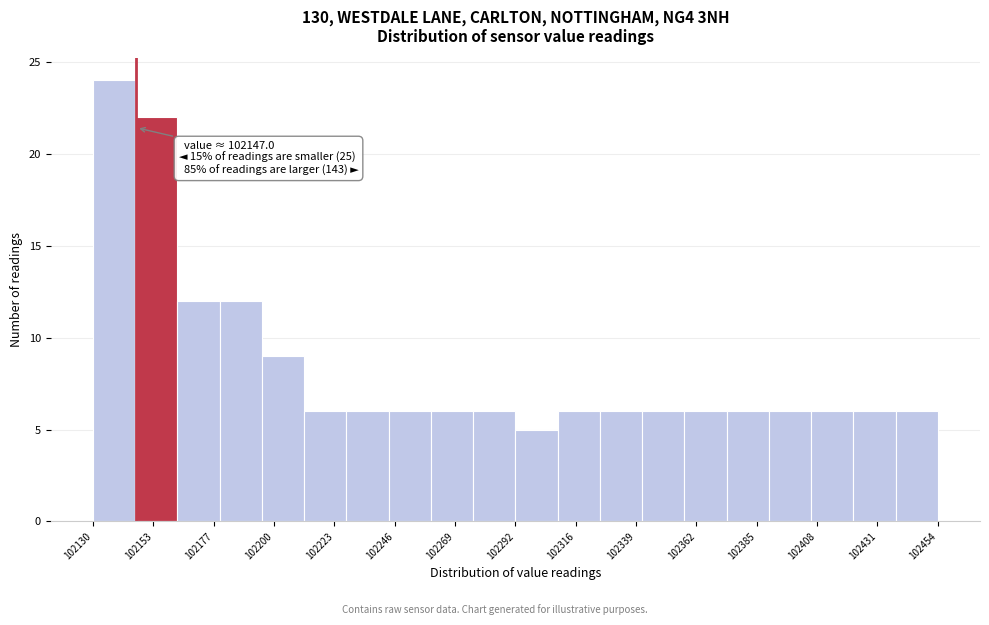

Read against the x-axis, roughly where is the centre of the tallest bar?

102140